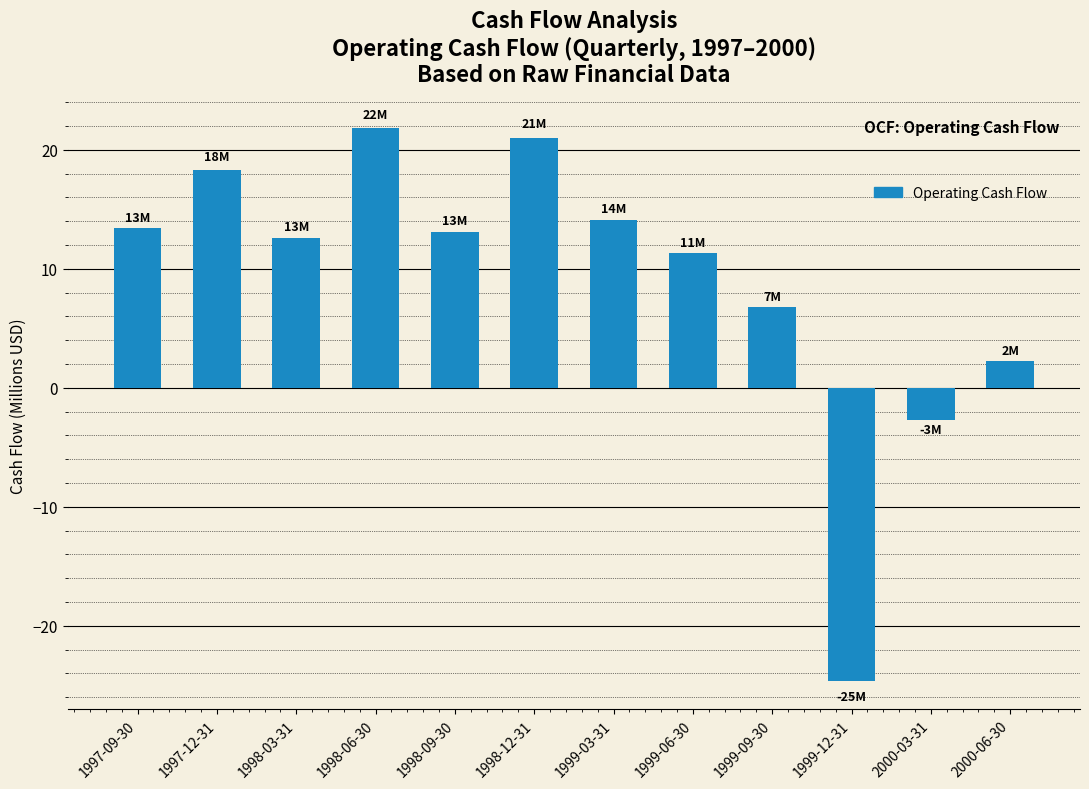

True or false: the data shows 29.2 at 1997-12-31.

False